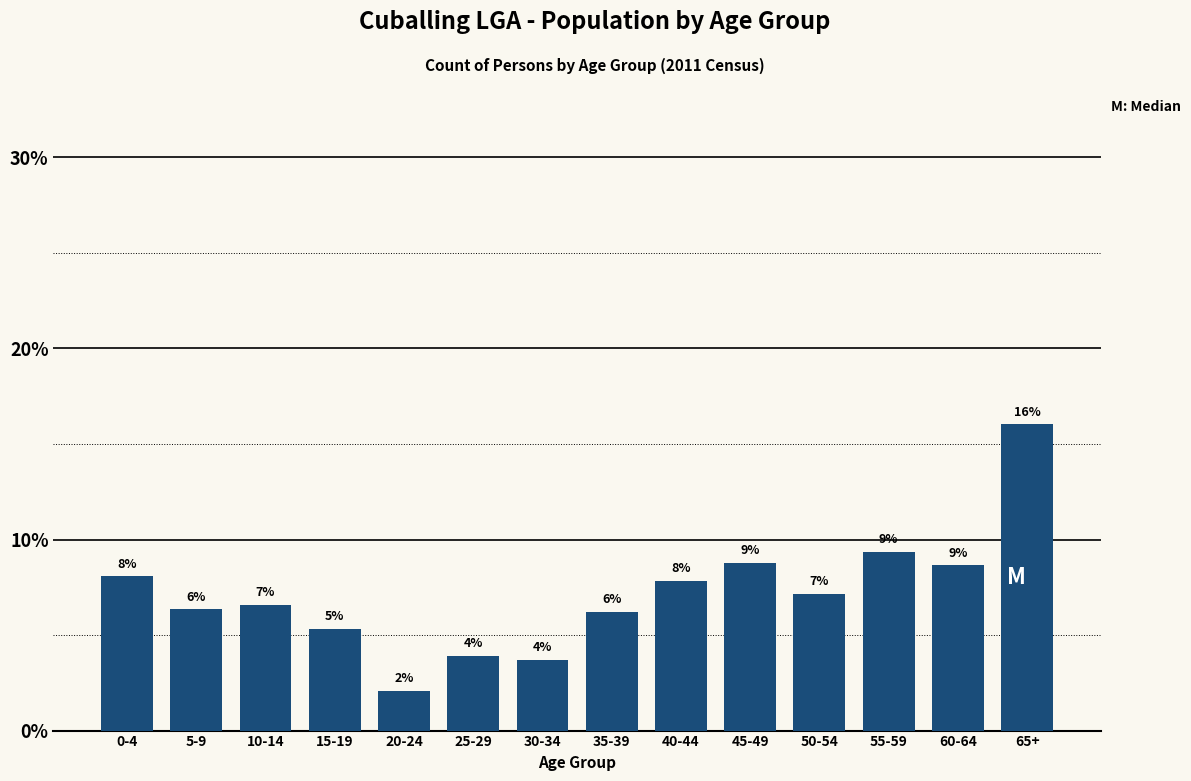

Does the chart contain any negative values?

No